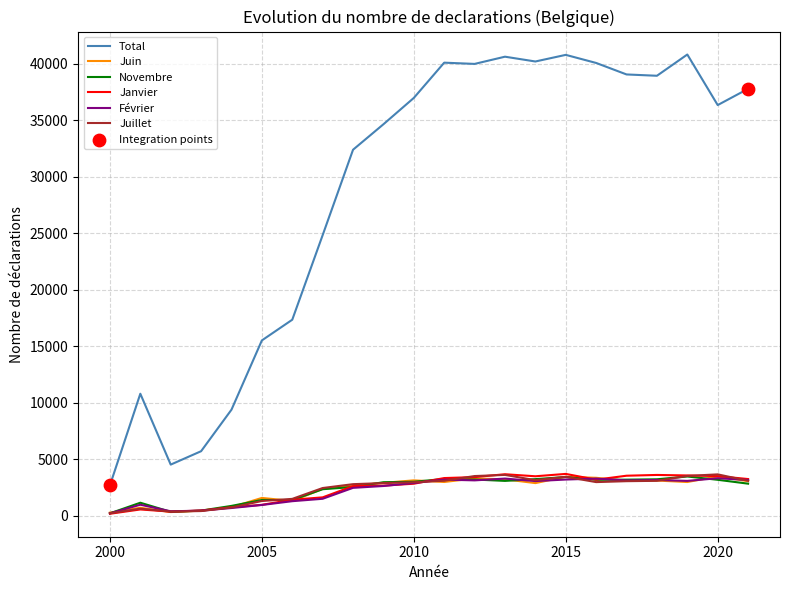

Which series has the largest total across all categories?

Total